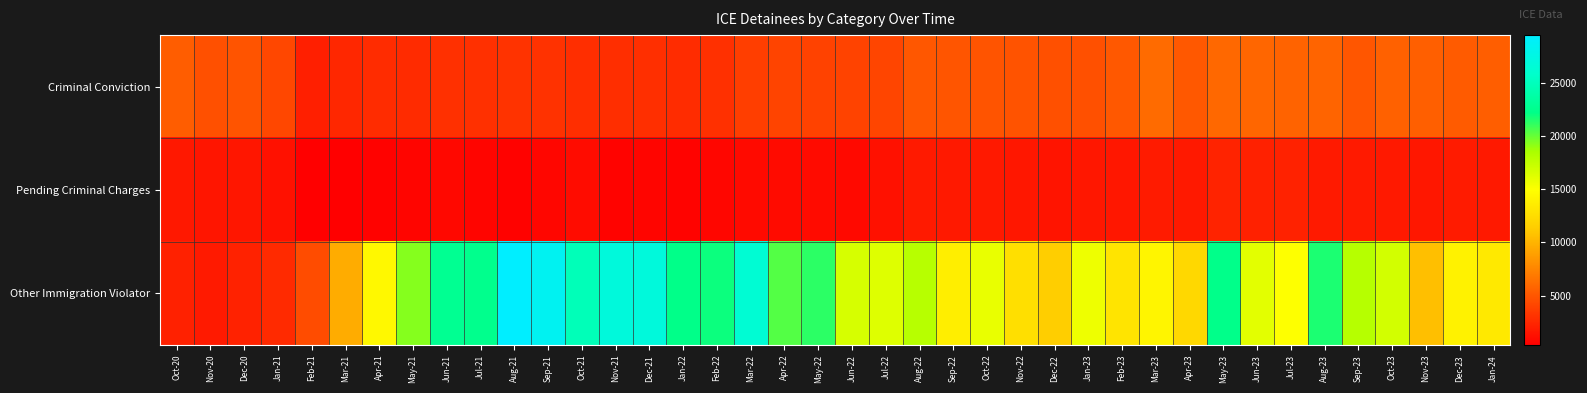

What is the total value across all series at Apr-23?

18937